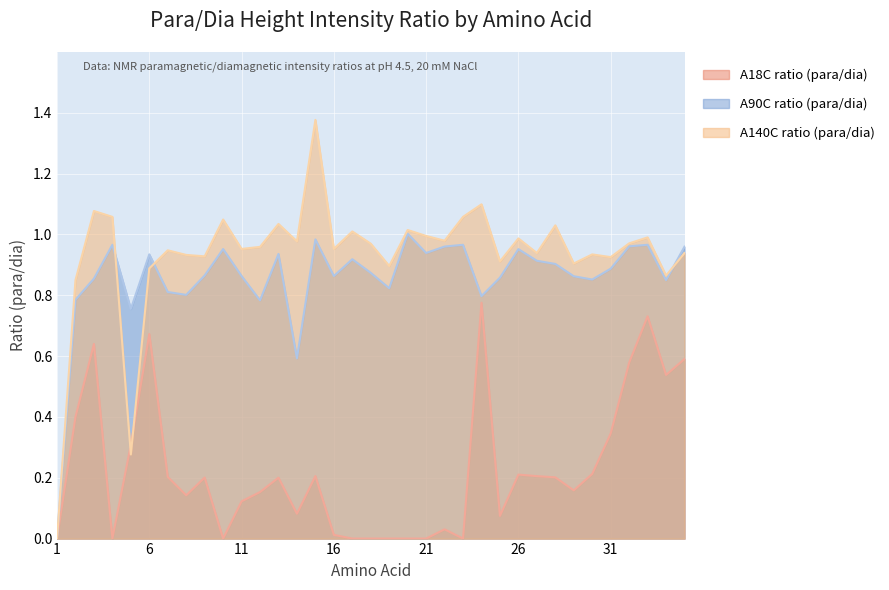

What is the average value of the A90C ratio (para/dia) series?

0.9